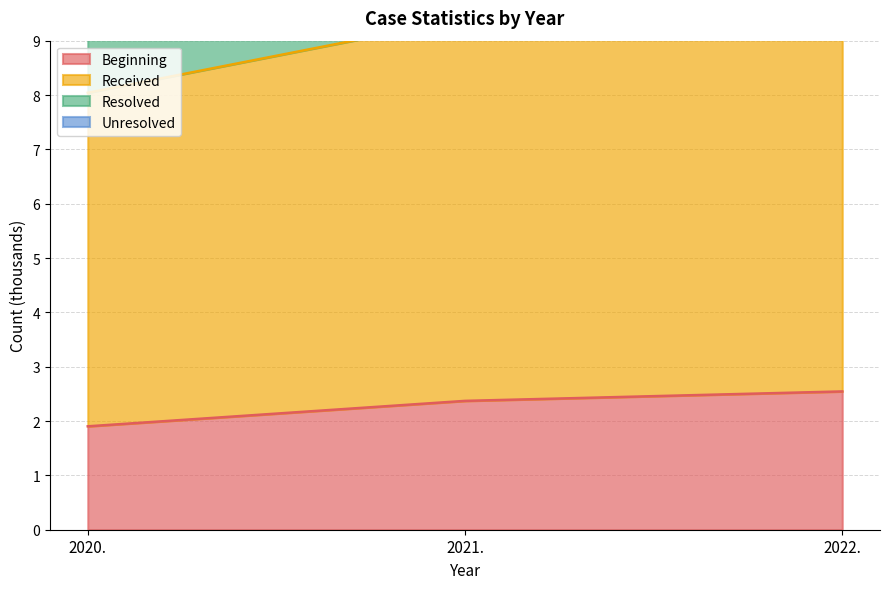

True or false: Received has a value of 32.9 at 2022..

False